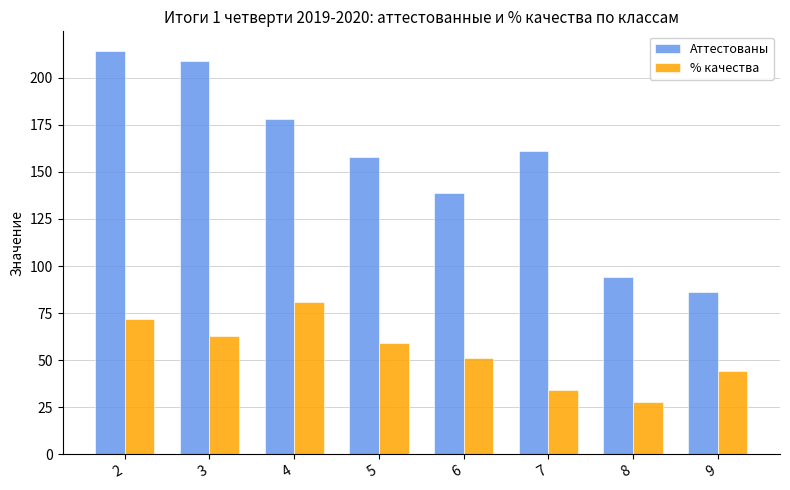

At which category is the sum across all series the highest?

2